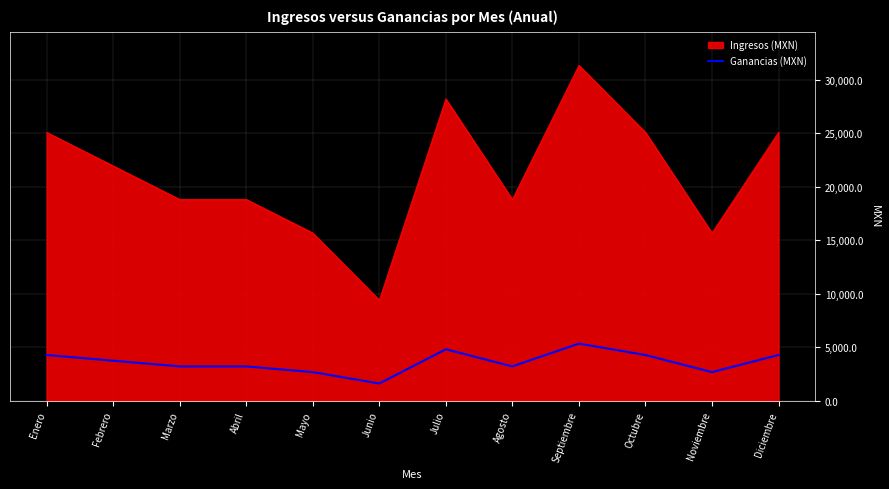

The value of Ingresos (MXN) at Junio is 9400.0. True or false?

True